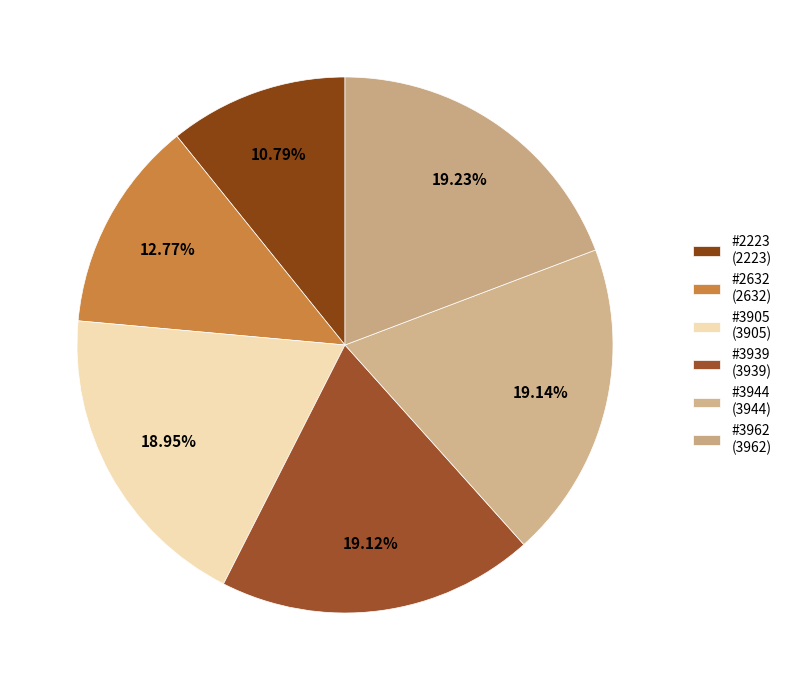

Count the number of slices in the pie.

6